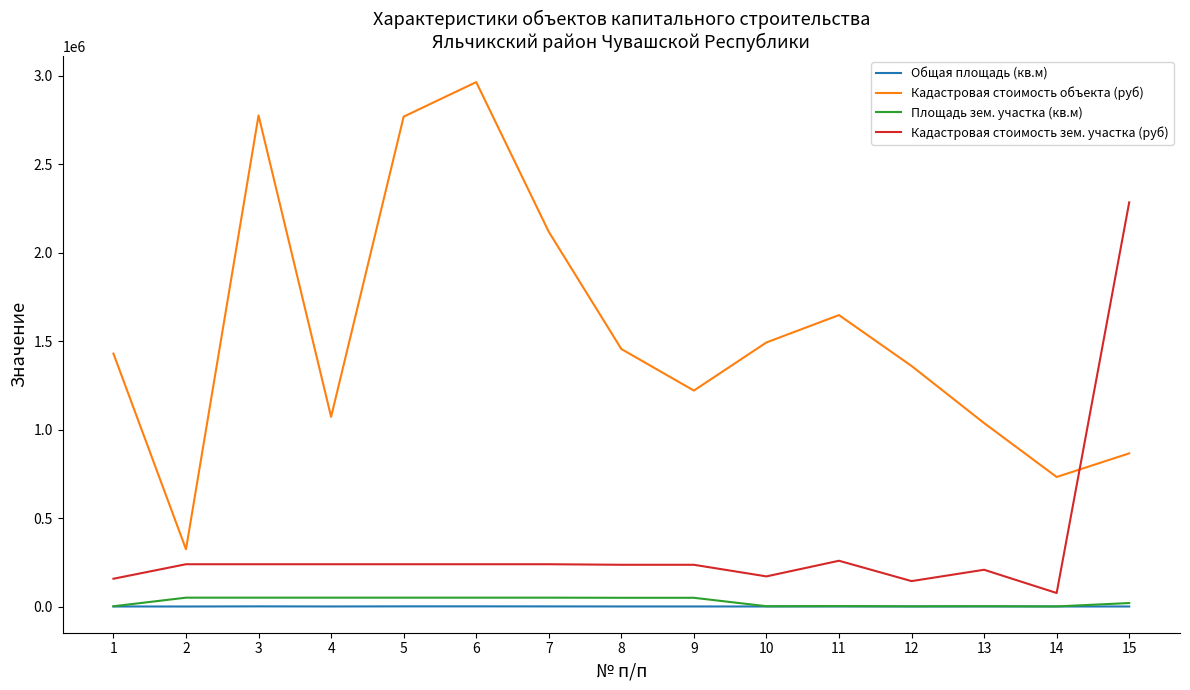

How many times do Кадастровая стоимость зем. участка (руб) and Кадастровая стоимость объекта (руб) cross each other?

1